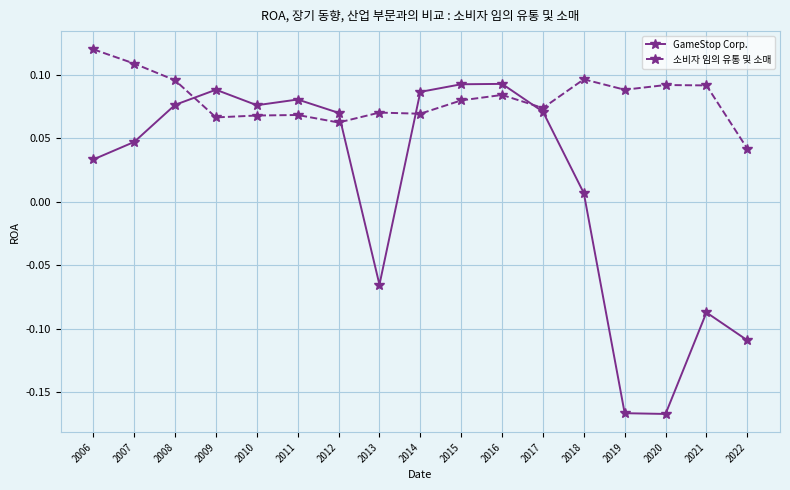

Is the value of 소비자 임의 유통 및 소매 at 2015 greater than the value of GameStop Corp. at 2022?

Yes